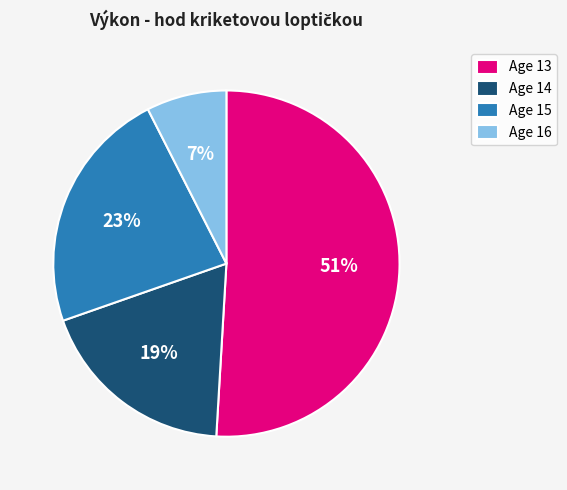

Which category has the smallest portion of the pie?

Age 16